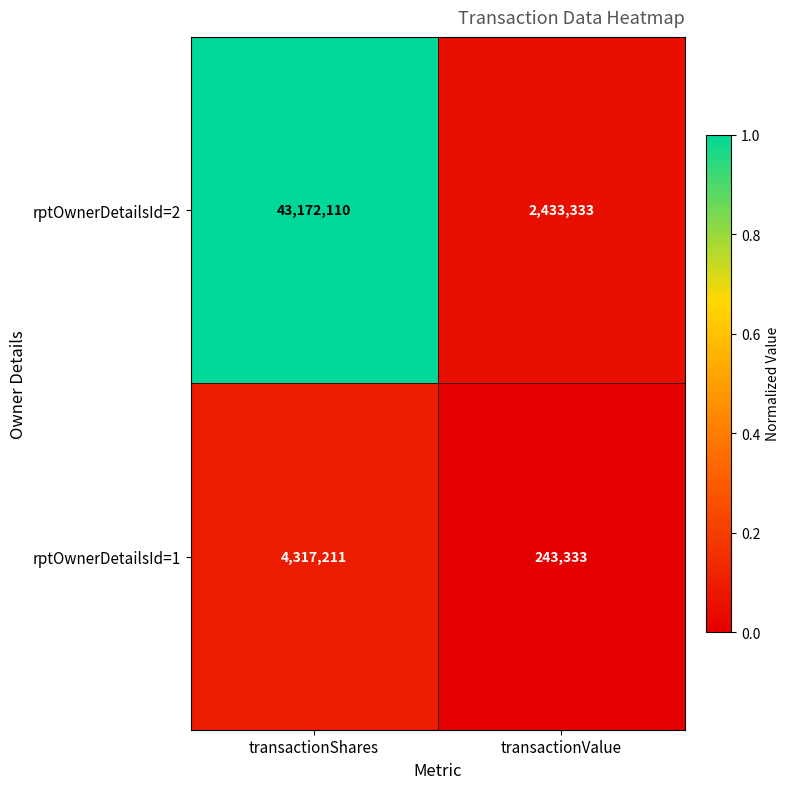

What is the sum of the rptOwnerDetailsId=2 values at transactionShares and transactionValue?

45605443